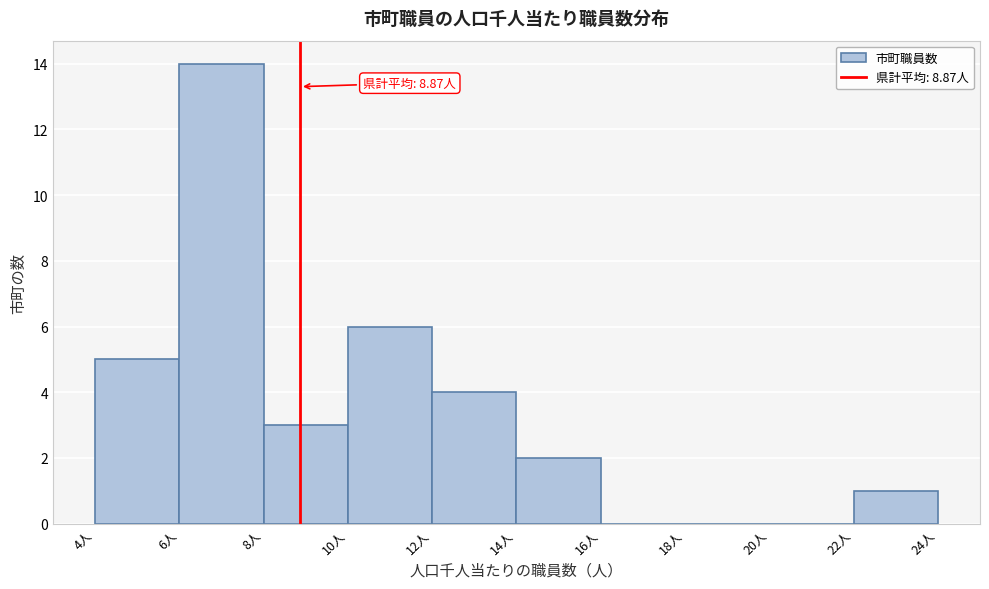

Over which range of the x-axis is the bar tallest?

6 to 8